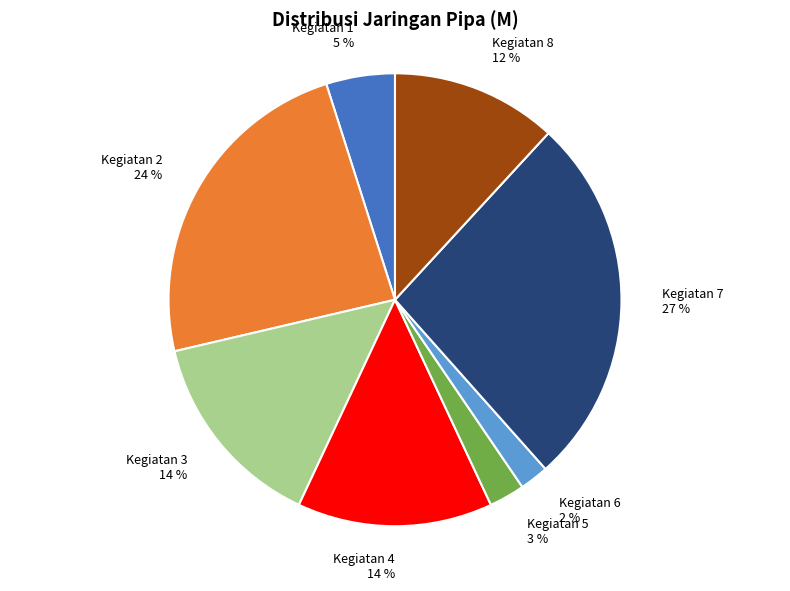

Is the sum of Kegiatan 8 and Kegiatan 3 greater than half?

No